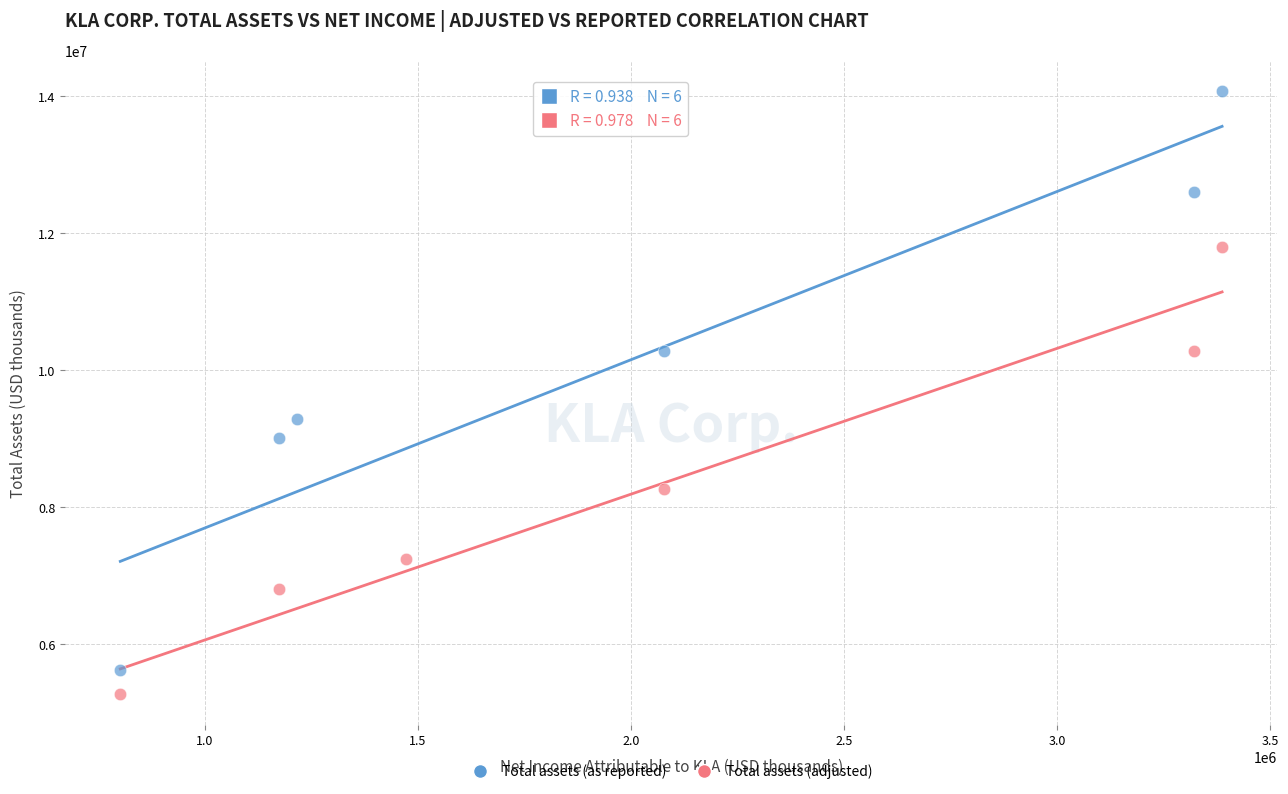

Which series reaches the minimum Y coordinate?

Total assets (adjusted)